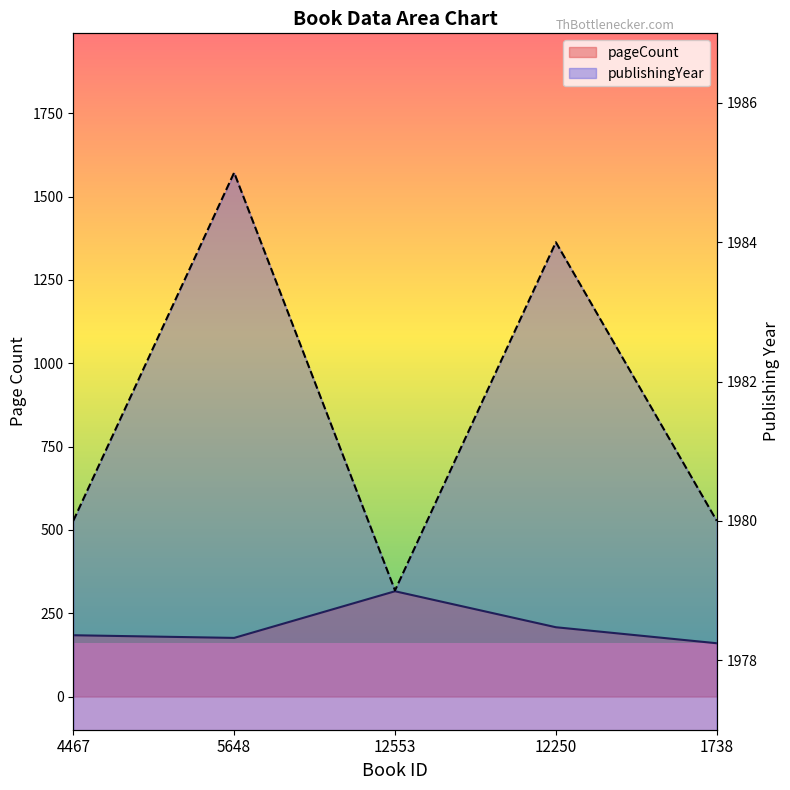

The pageCount series shows 527 at 12553. True or false?

False